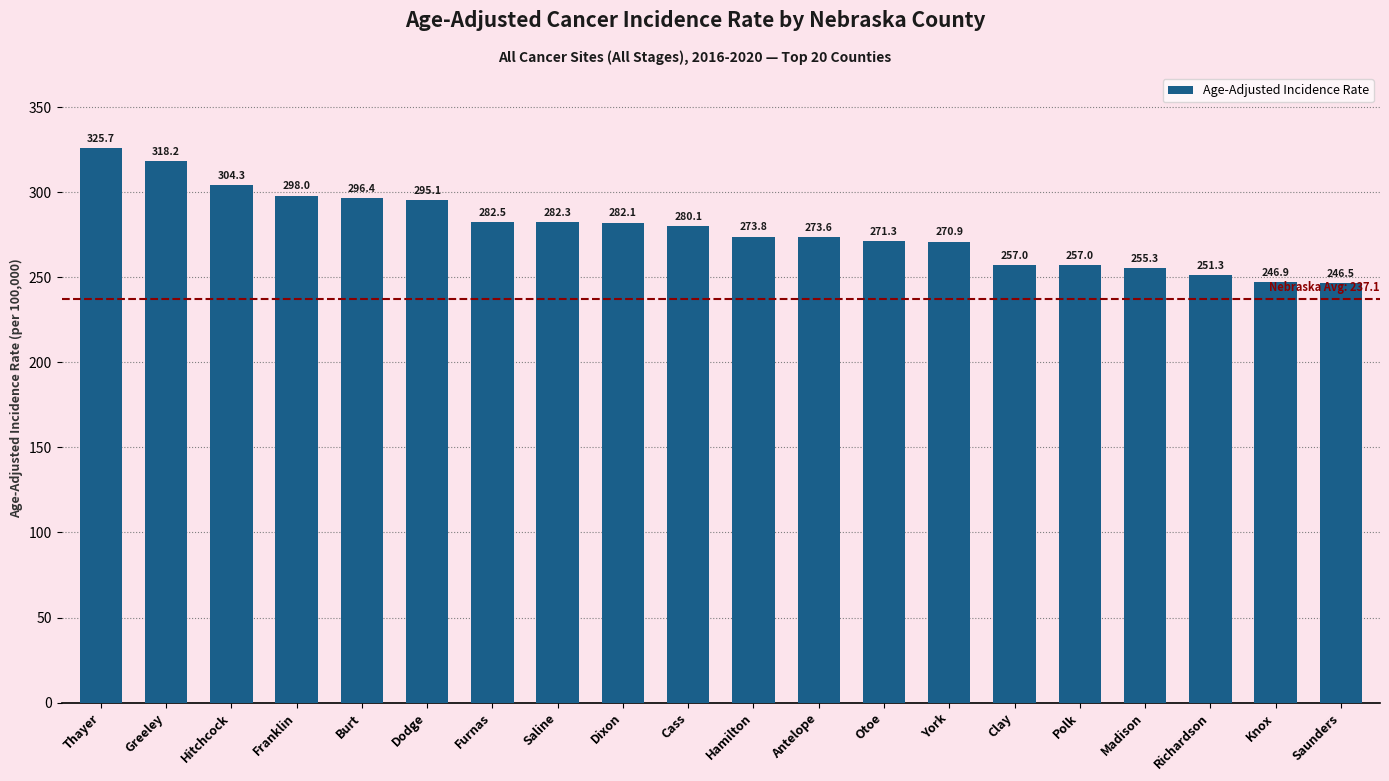

How many values exceed 280?

10